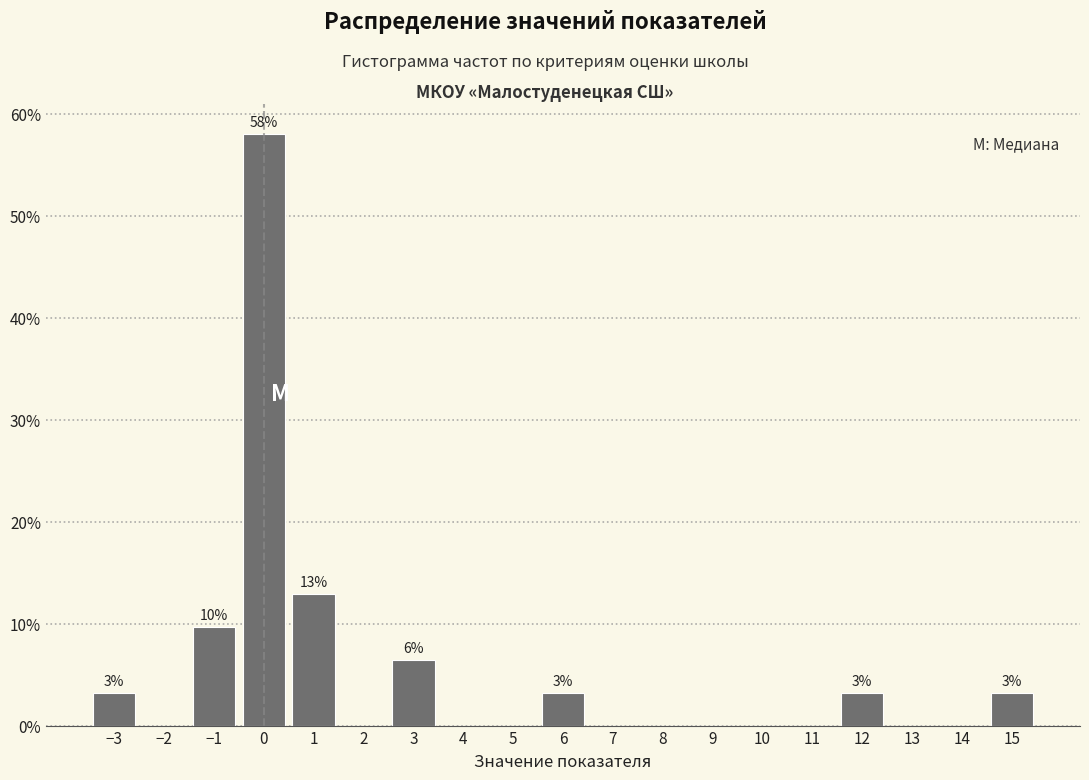

Which range on the x-axis has the tallest bar?

-0.5 to 0.5